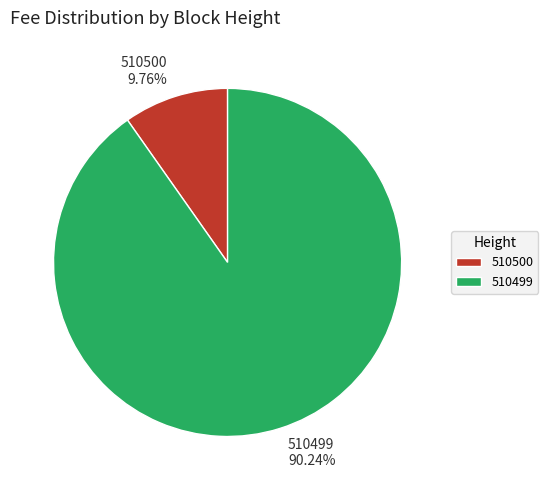

Is it true that 510499 is 99% of the pie?

False